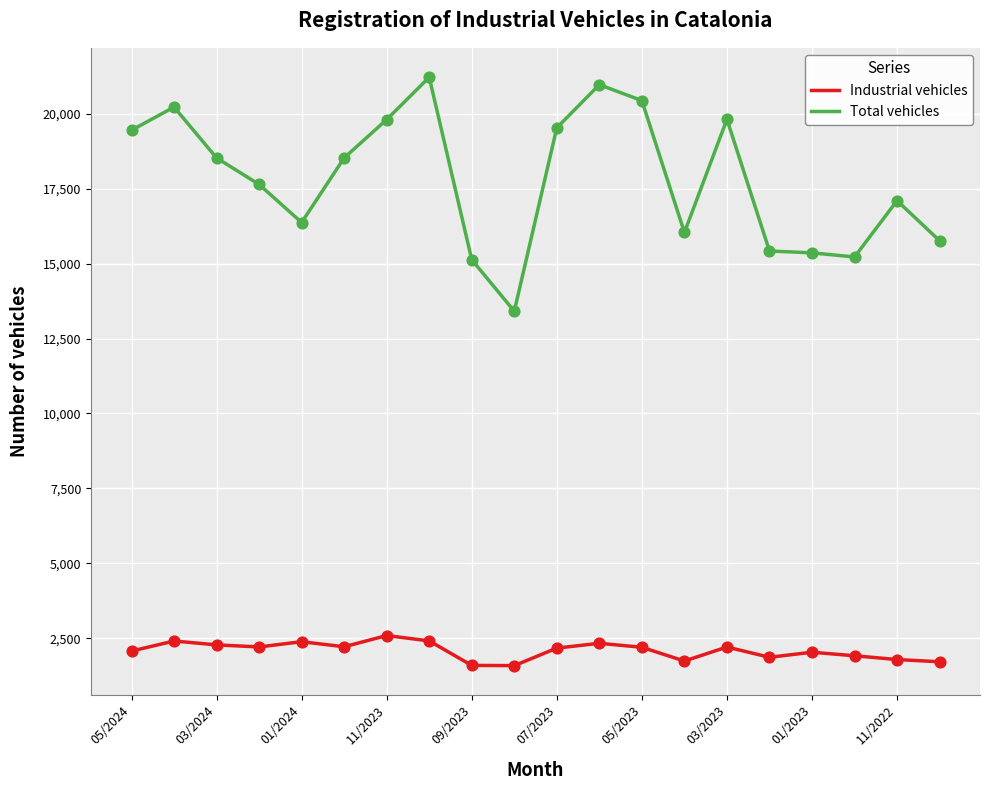

Which series has the largest range (max minus min)?

Total vehicles